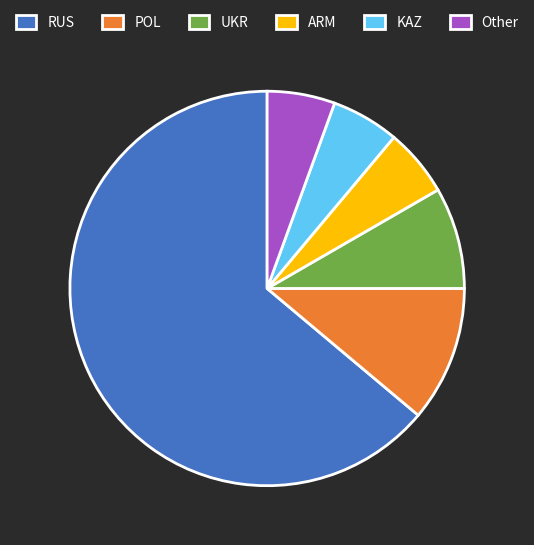

Is the sum of POL and KAZ greater than half?

No